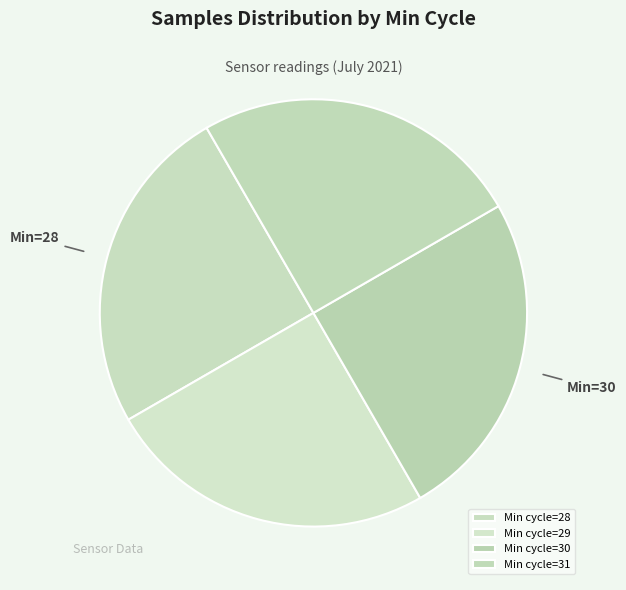

Which slice is the largest?

31